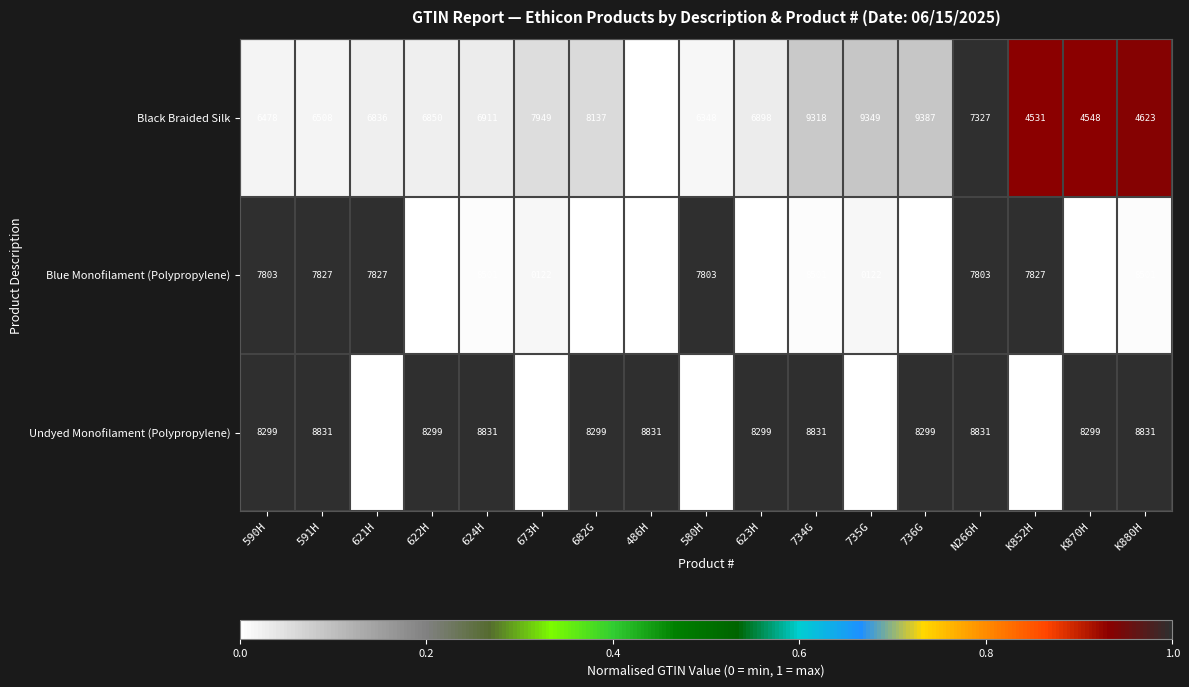

Which series changed the most between K852H and K870H?

Undyed Monofilament (Polypropylene)